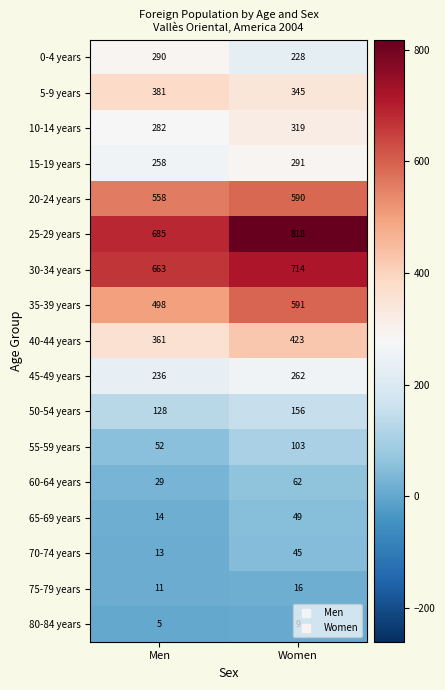

What is the average value of the 0-4 years series?

259